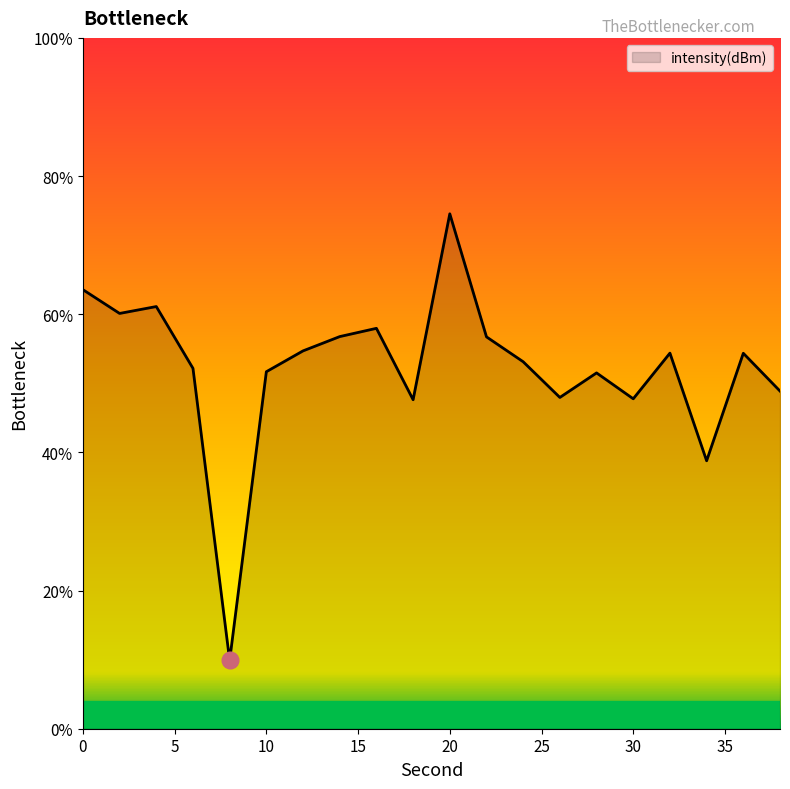

What is the greatest value displayed?

74.5